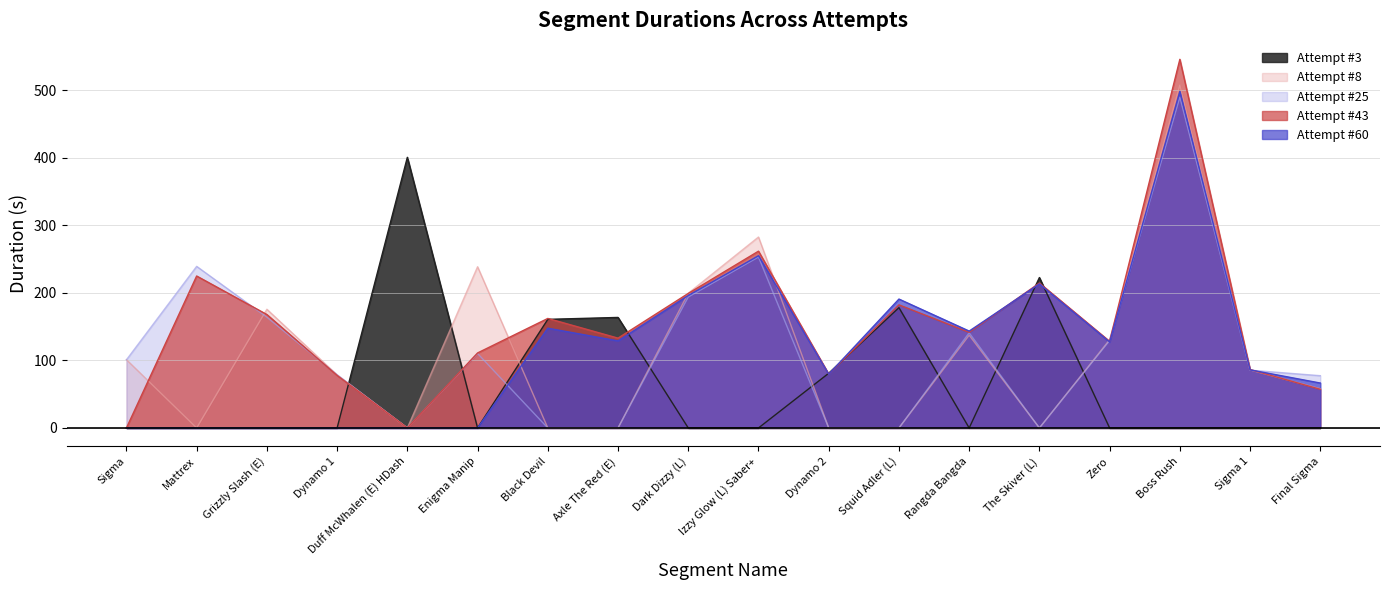

What is the label of the 13th point from the left?

Rangda Bangda